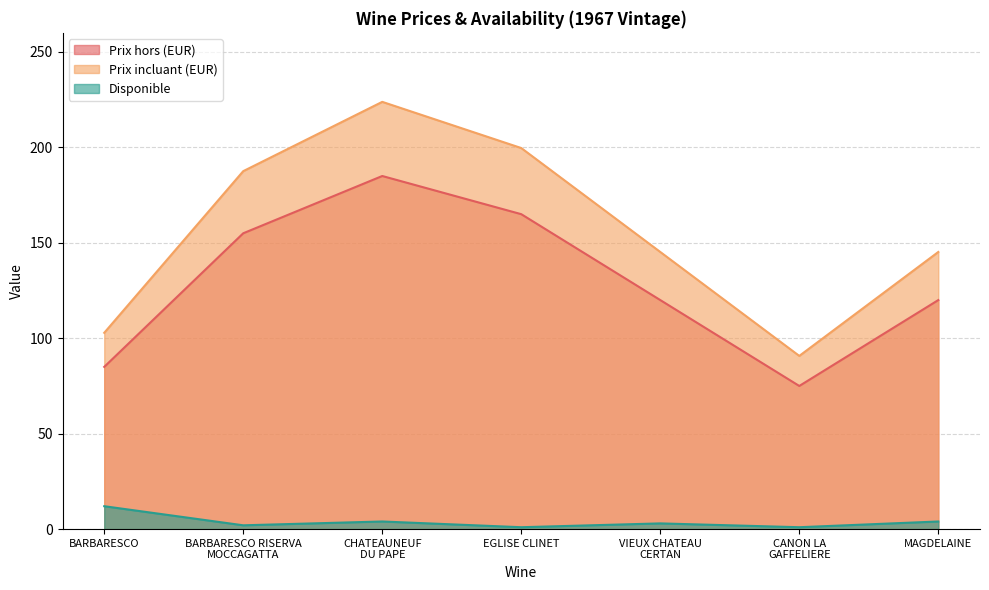

Which category has the highest value in the Prix hors (EUR) series?

CHATEAUNEUF
DU PAPE